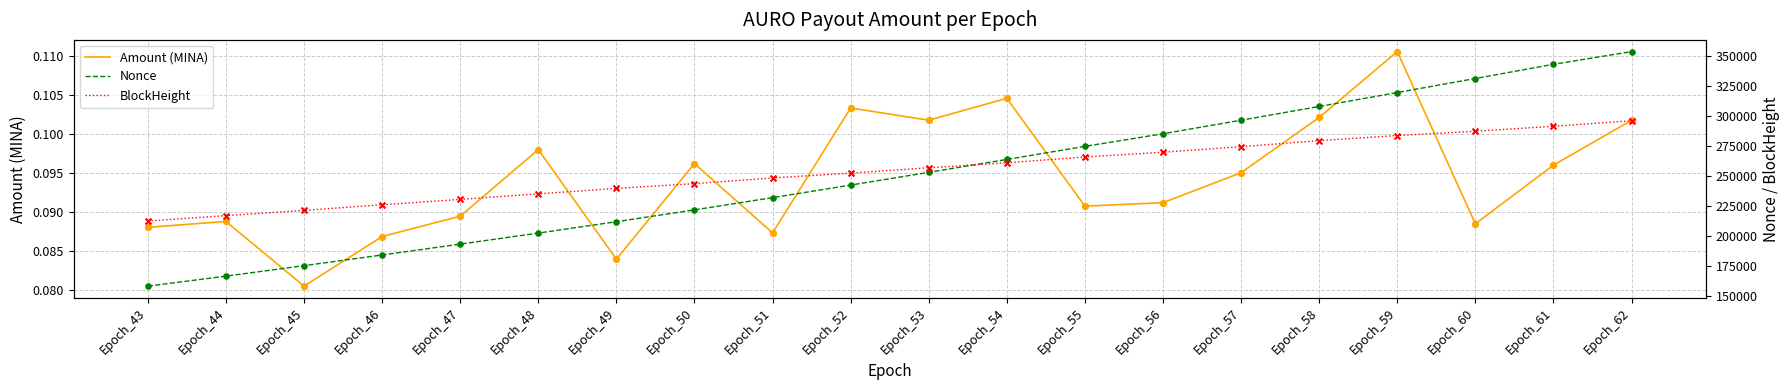

Which series has the widest spread of Y values?

Nonce